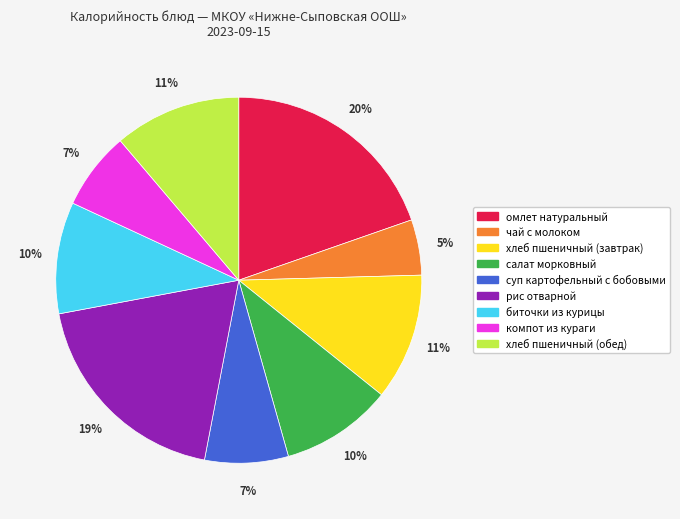

To the nearest percent, what is the difference between the largest and smallest slice percentages?

15%